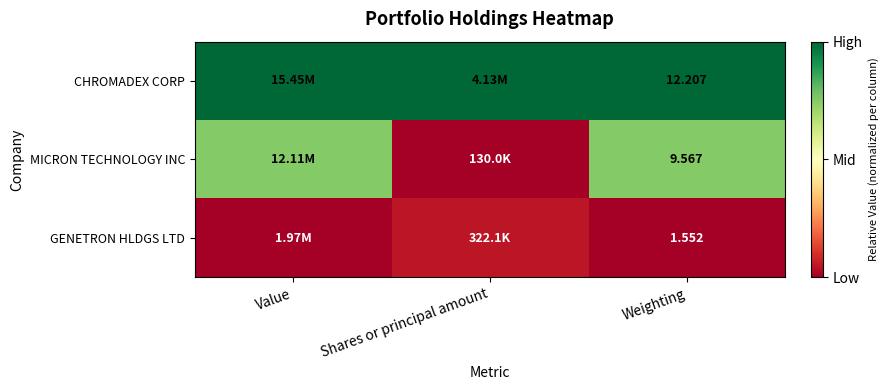

At Weighting, list the series in order from largest to smallest.

CHROMADEX CORP, MICRON TECHNOLOGY INC, GENETRON HLDGS LTD